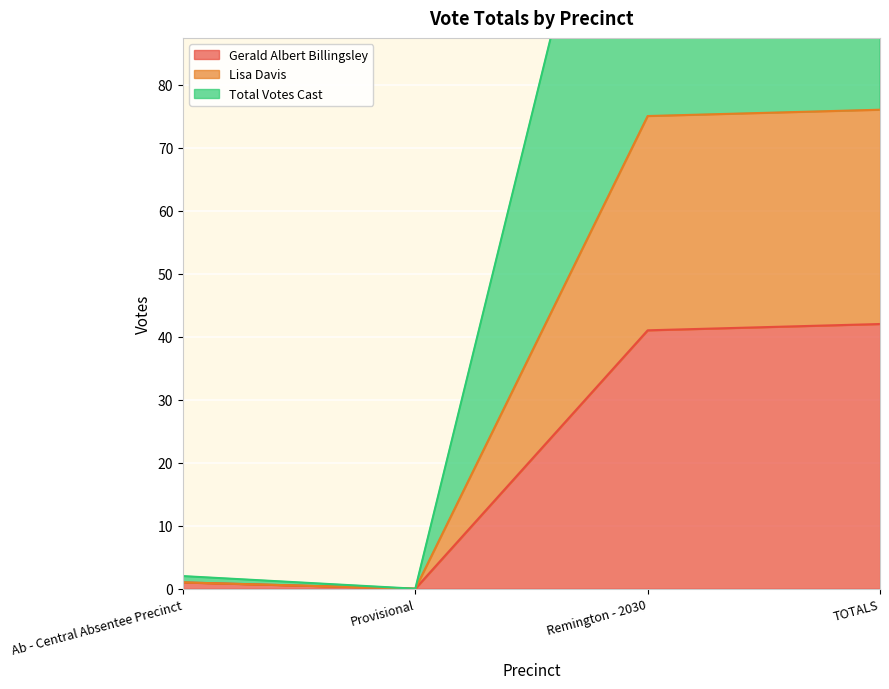

Where does the Lisa Davis series first go above 75?

TOTALS